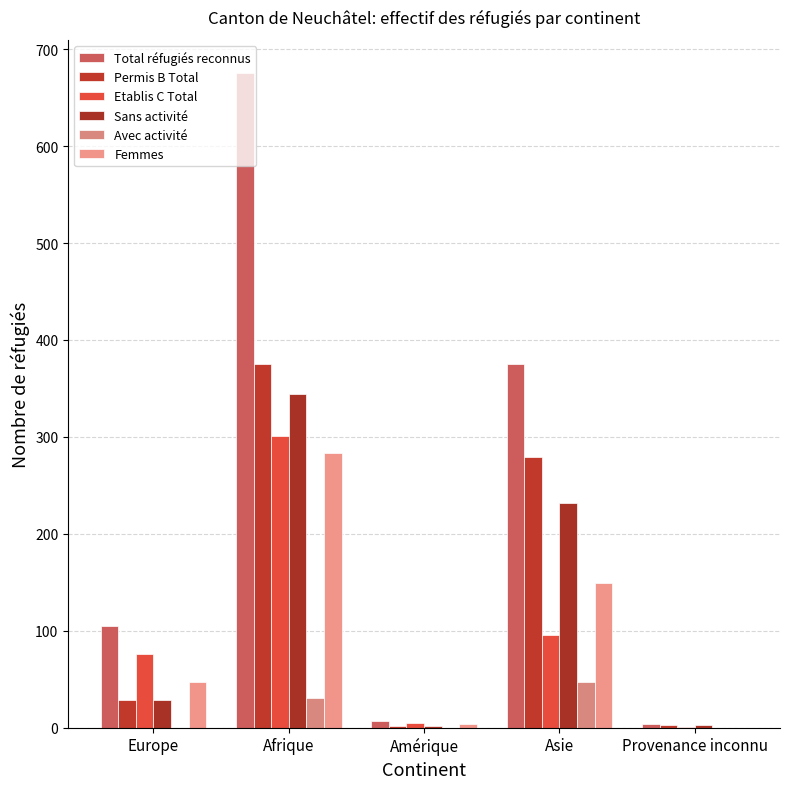

What are all the series names shown in the legend?

Total réfugiés reconnus, Permis B Total, Etablis C Total, Sans activité, Avec activité, Femmes